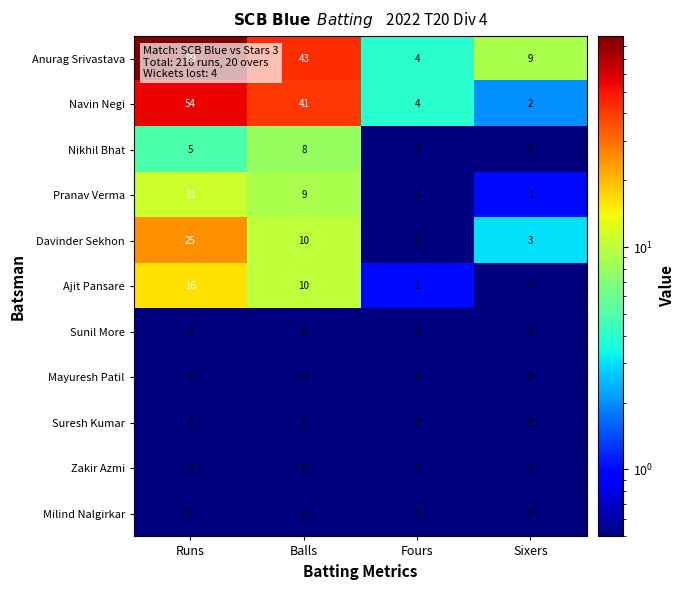

What is the total value across all series at Fours?

9